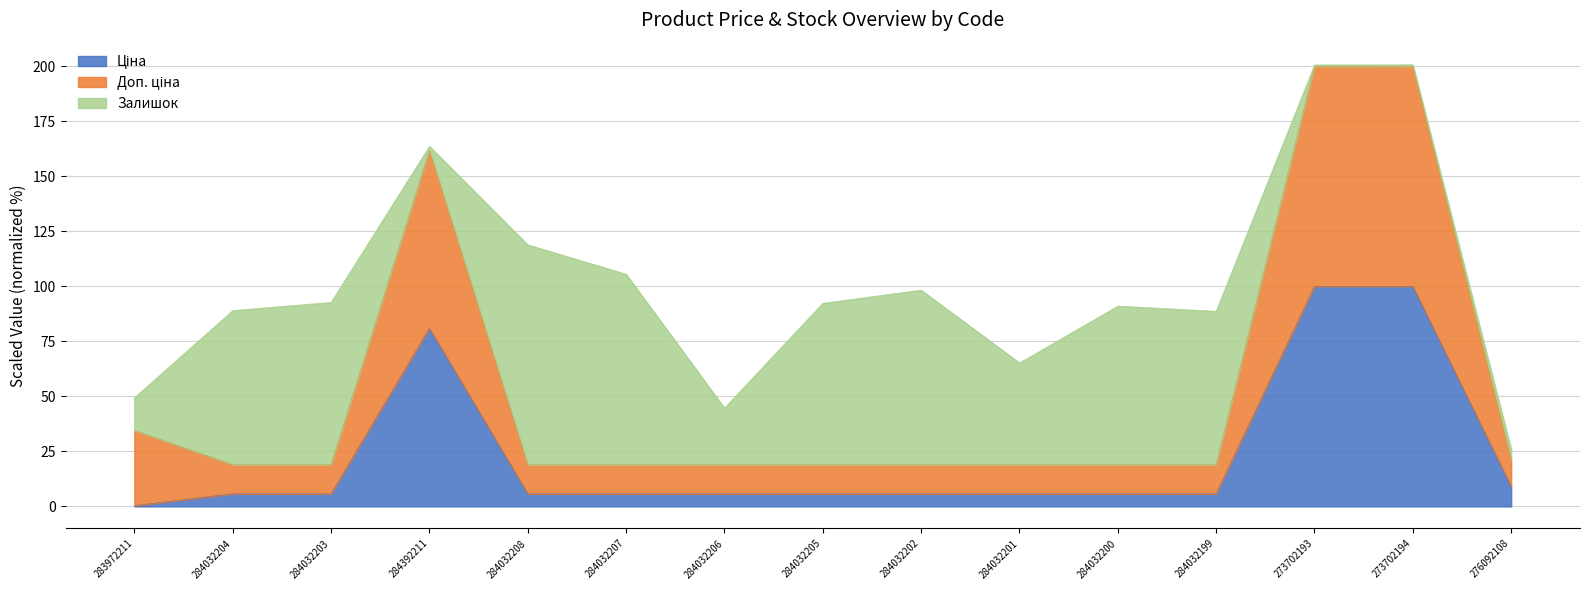

Is it true that Доп. ціна equals 31.8 at 284032199?

False